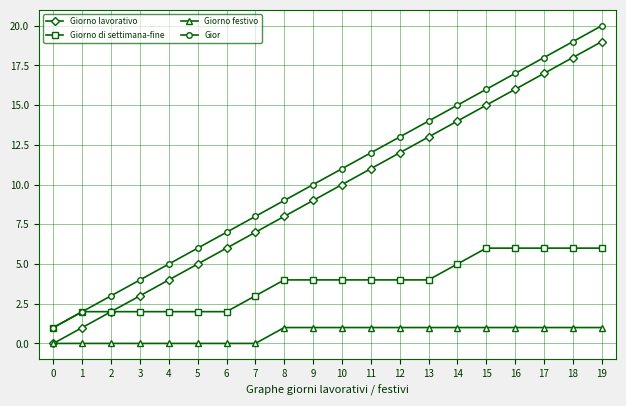

Is the value of Giorno di settimana-fine at 16 greater than the value of Giorno festivo at 19?

Yes